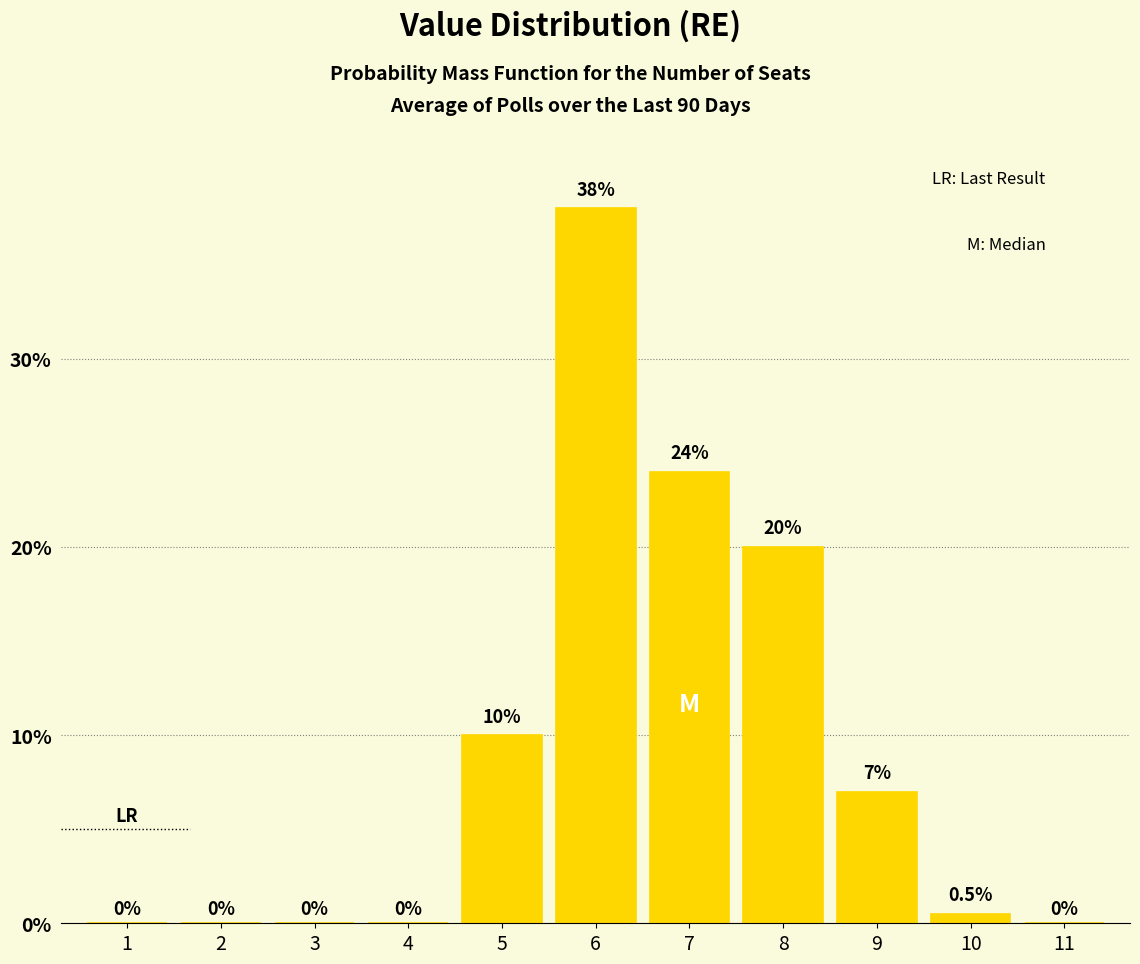

Reading right to left, transcribe all the data shown in this chart.

11=0.0	10=0.5	9=7.0	8=20.0	7=24.0	6=38.0	5=10.0	4=0.0	3=0.0	2=0.0	1=0.0